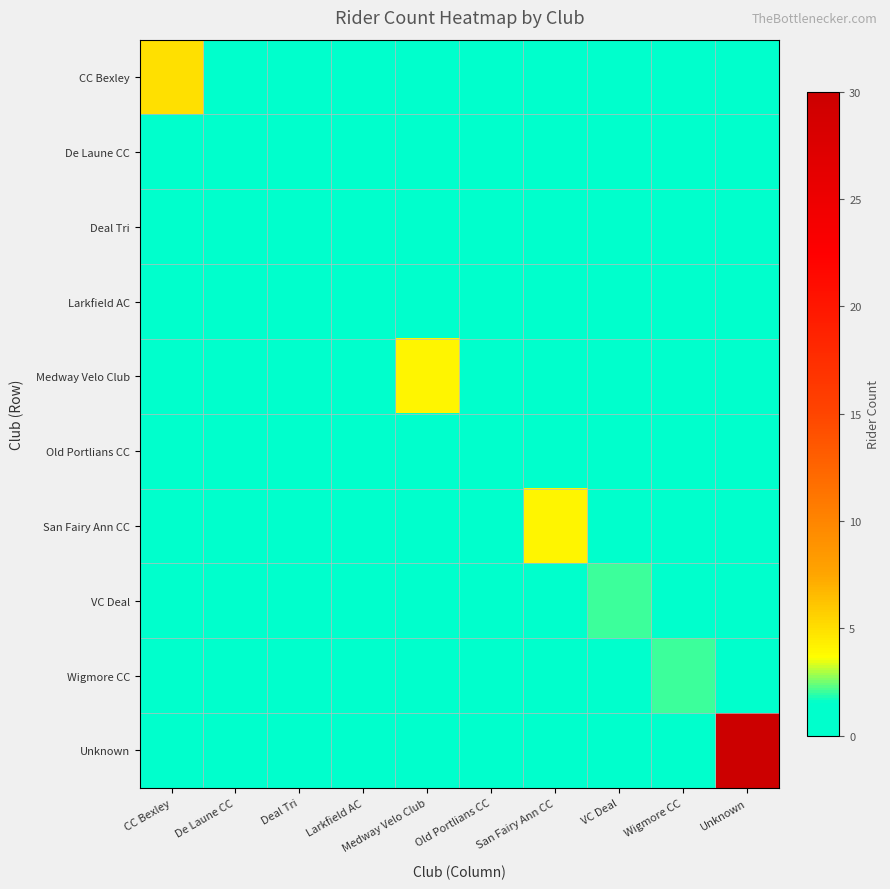

Count the number of data series in this chart.

10